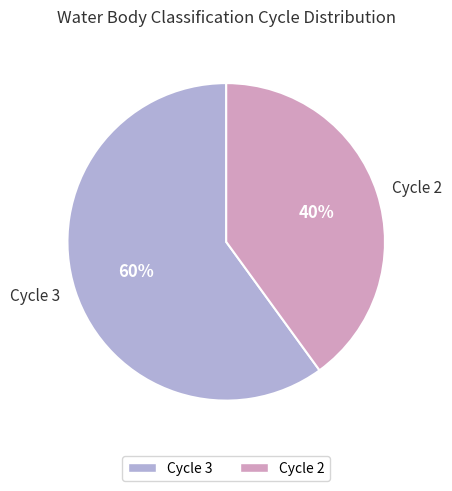

Is the sum of Cycle 2 and Cycle 3 greater than half?

Yes